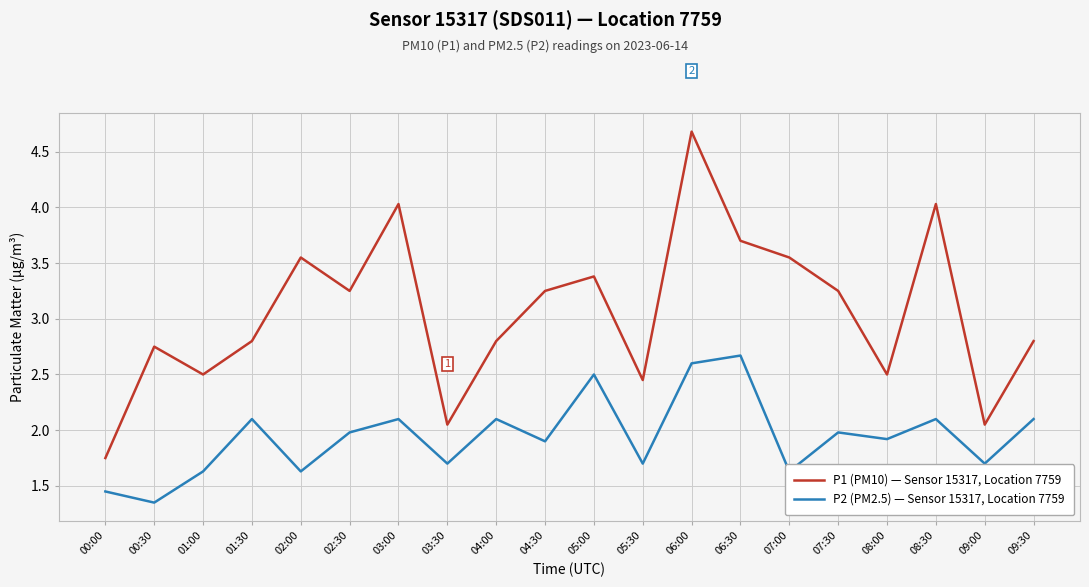

What value does the P2 (PM2.5) — Sensor 15317, Location 7759 series have at 01:30?

2.1